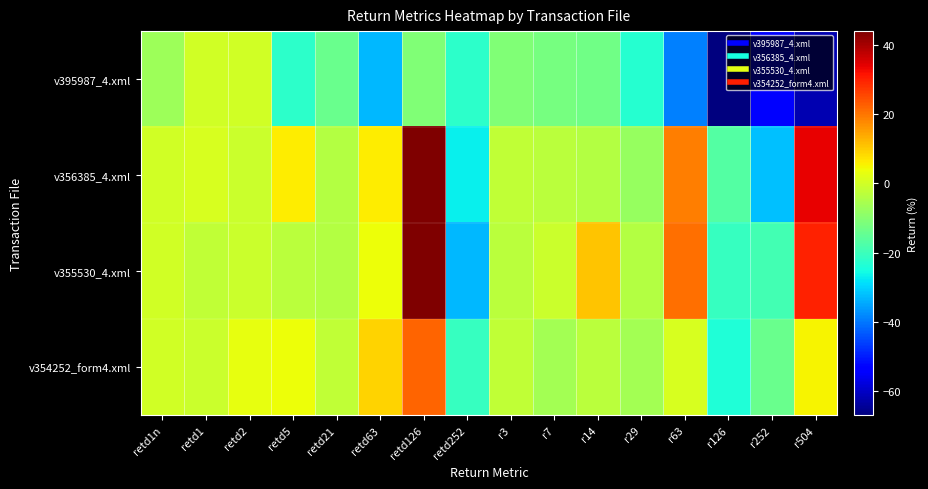

How many categories are shown in the chart?

16